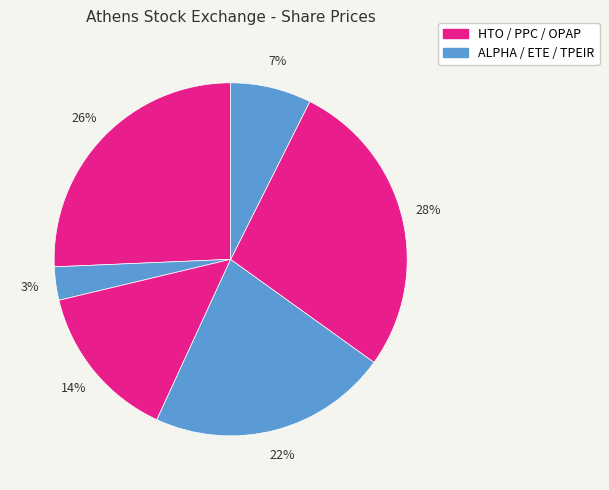

Count the number of slices in the pie.

6